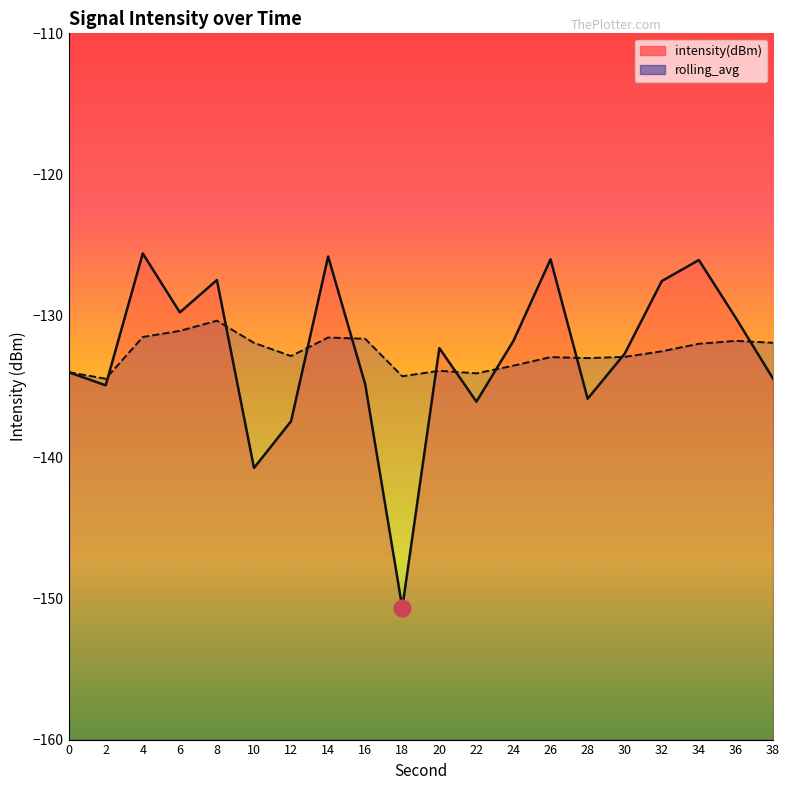

Which category has the lowest value across all series?

18